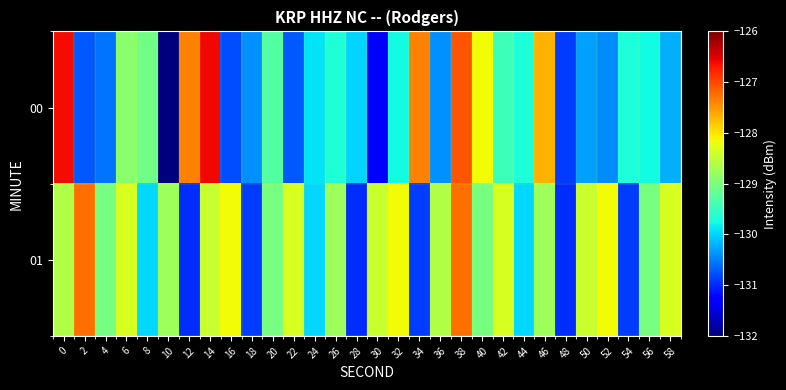

Which category has the highest value across all series?

14